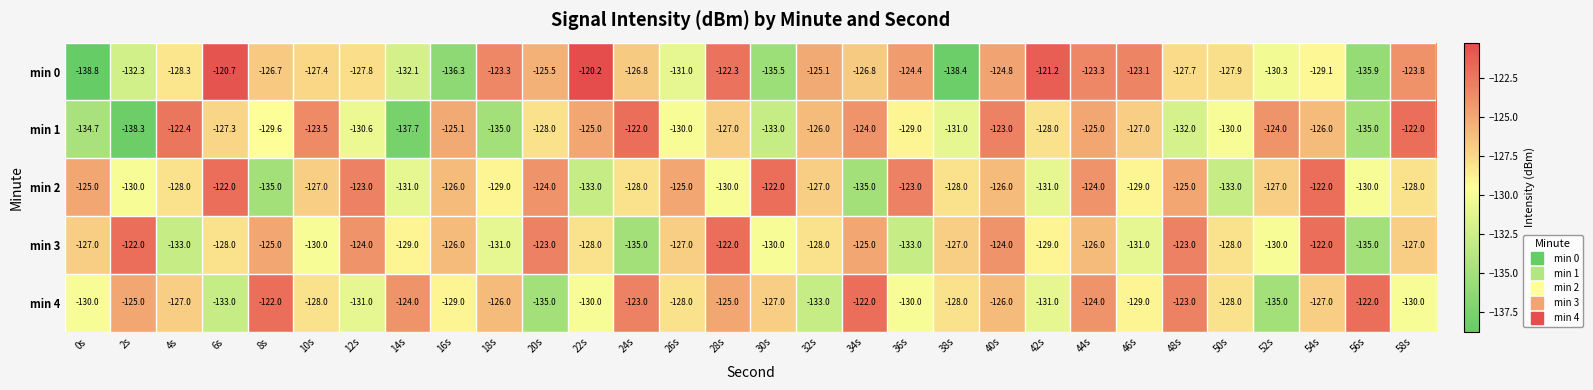

Which series has the widest spread of values?

min 0